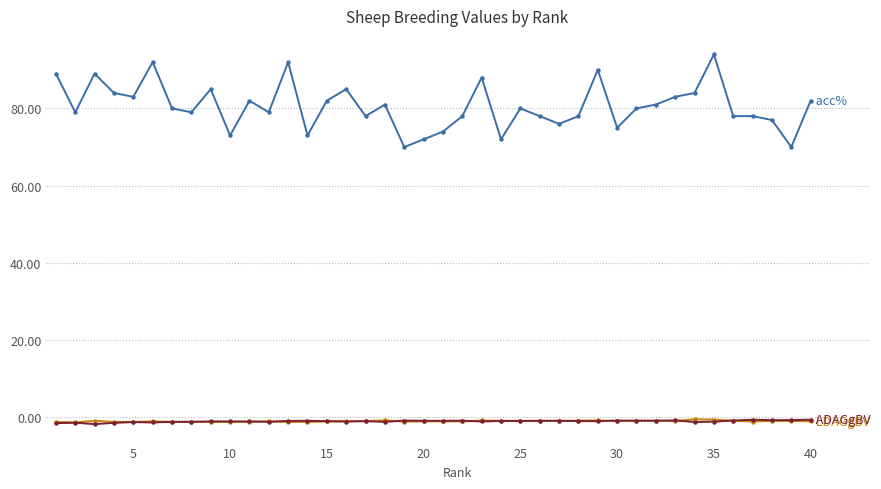

What is the maximum value shown in the chart?

94.0